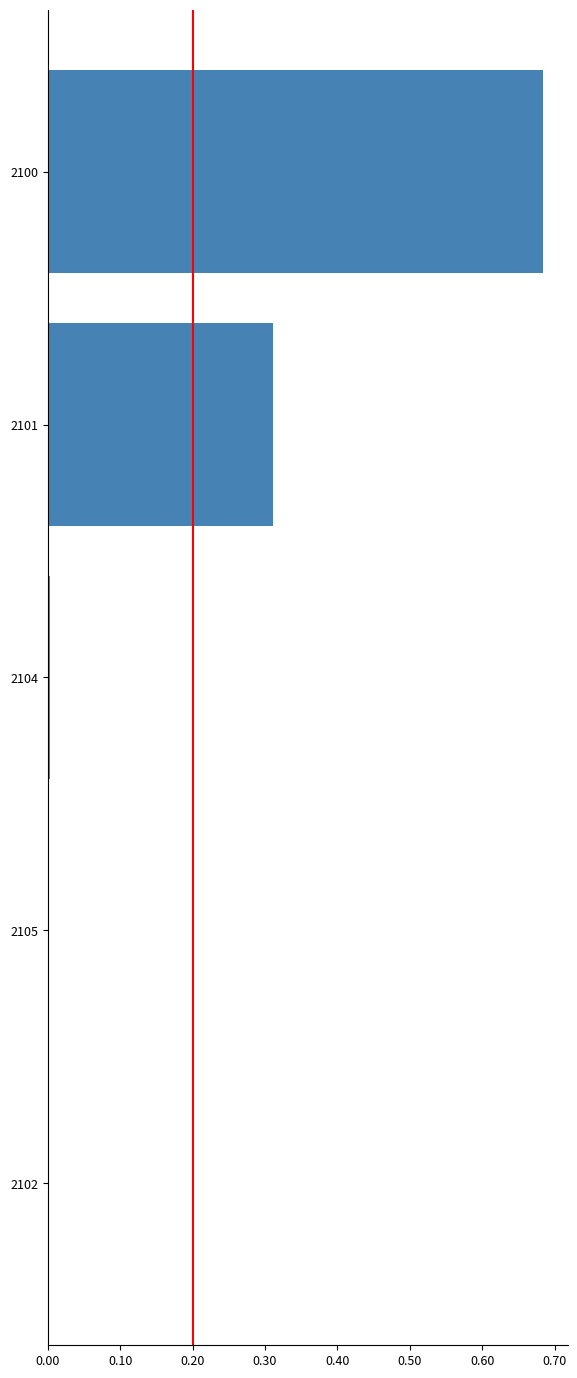

How many data points does each series have?

5